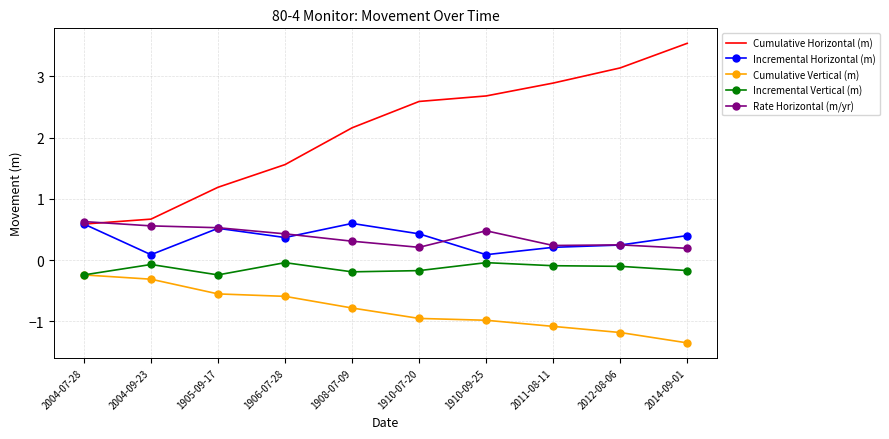

What is the sum of all Rate Horizontal (m/yr) values?

3.8